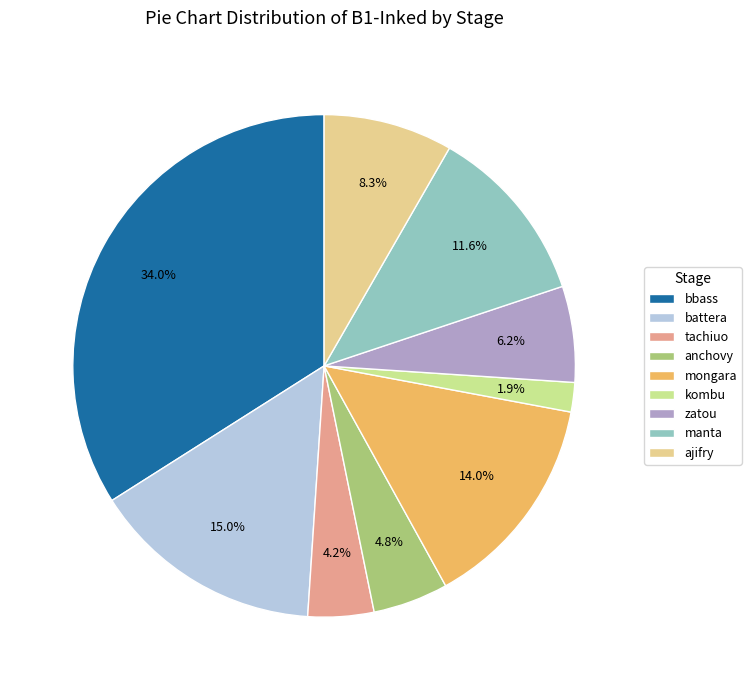

Approximately how many times larger is the value at zatou compared to anchovy?

1.3